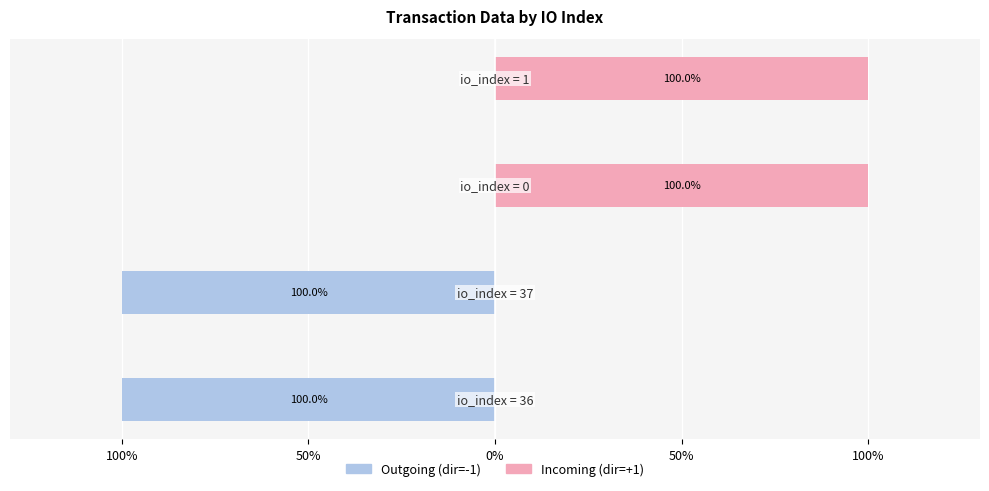

What are all the series names shown in the legend?

Outgoing (dir=-1), Incoming (dir=+1)